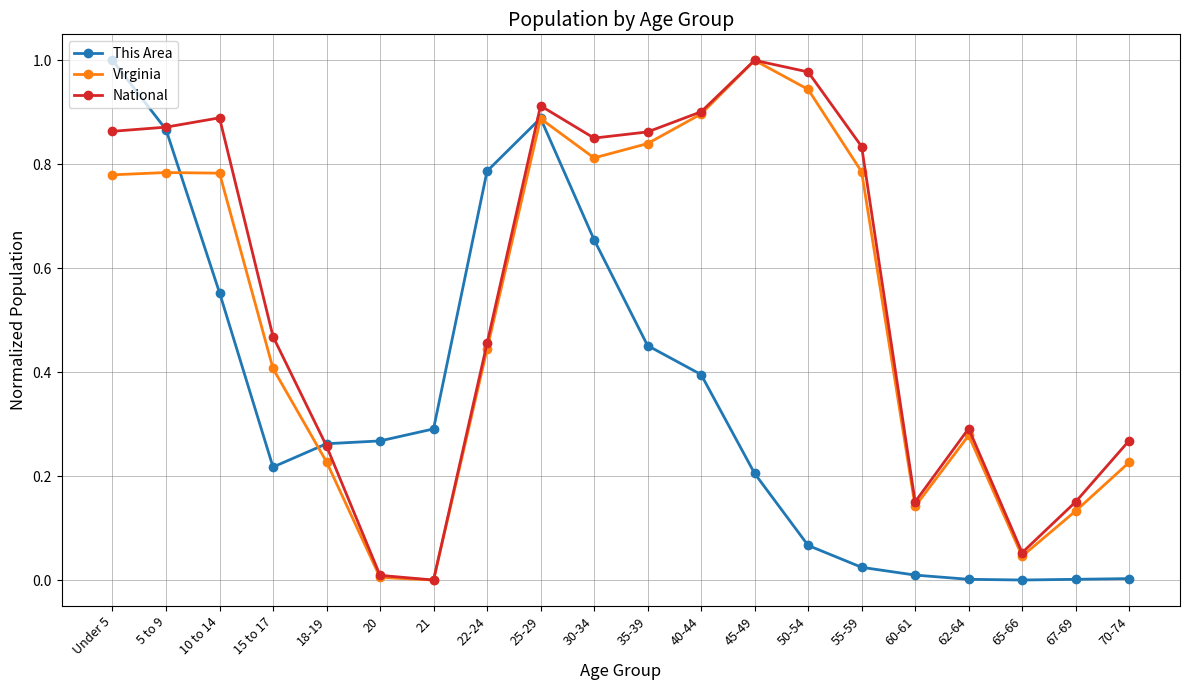

At which category is the sum across all series the highest?

25-29